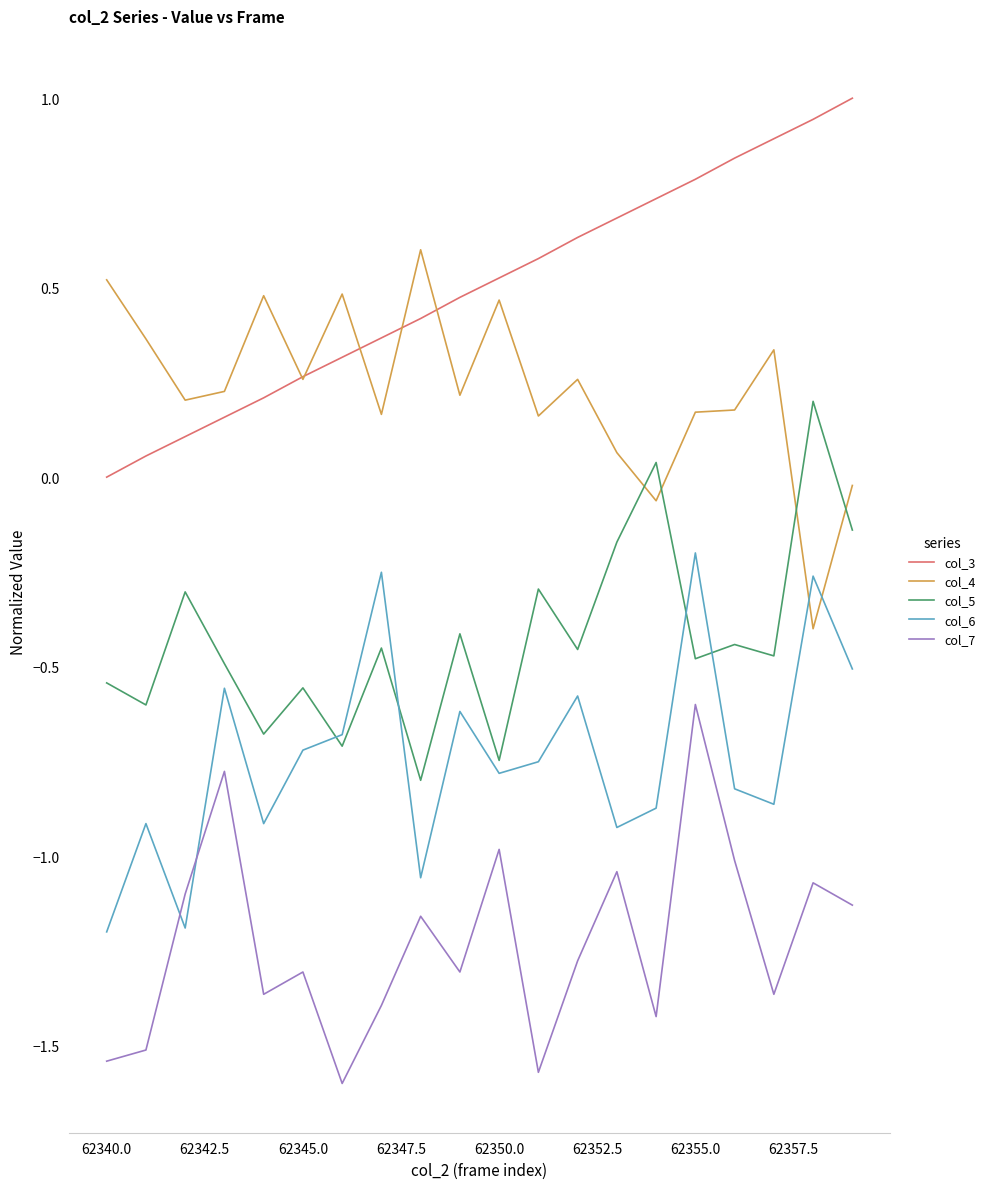

After their last crossing, which series has the higher values: col_5 or col_4?

col_4